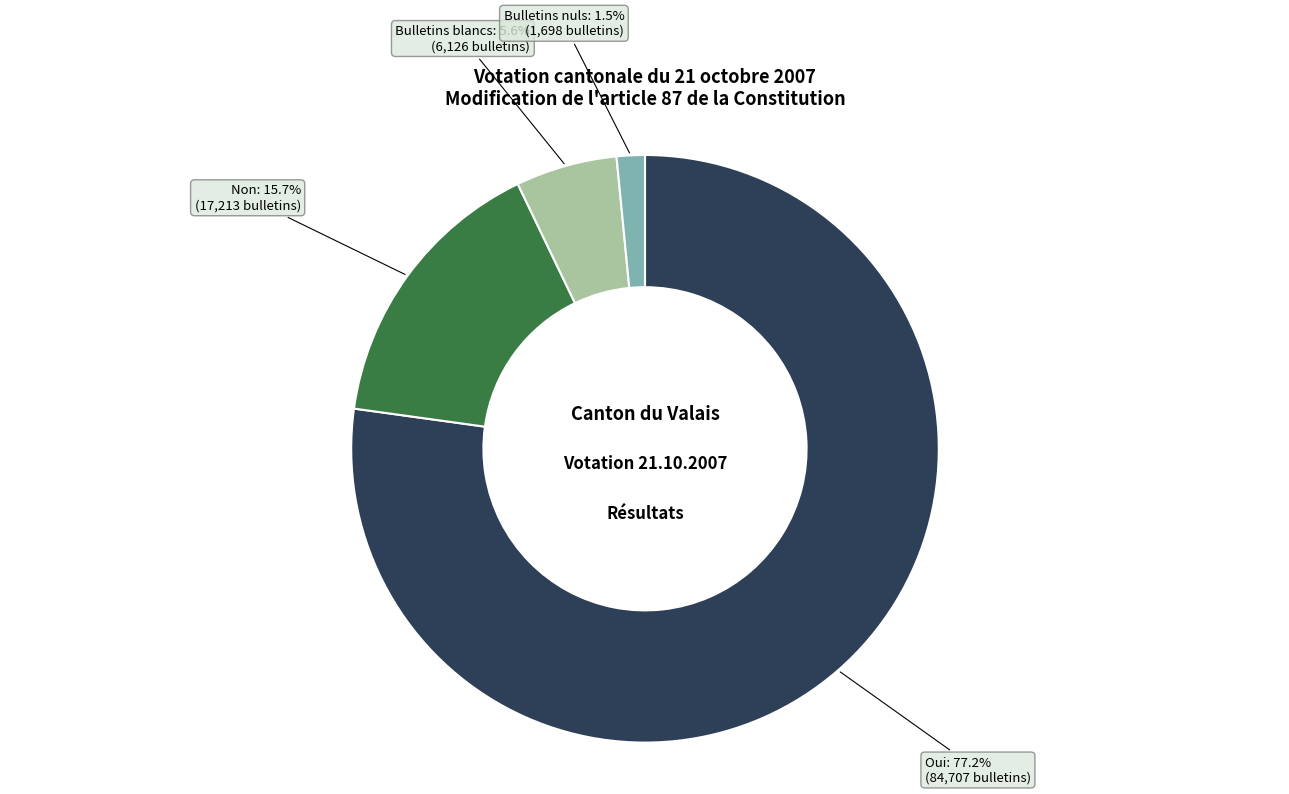

What is the smallest slice in the pie chart?

Bulletins nuls